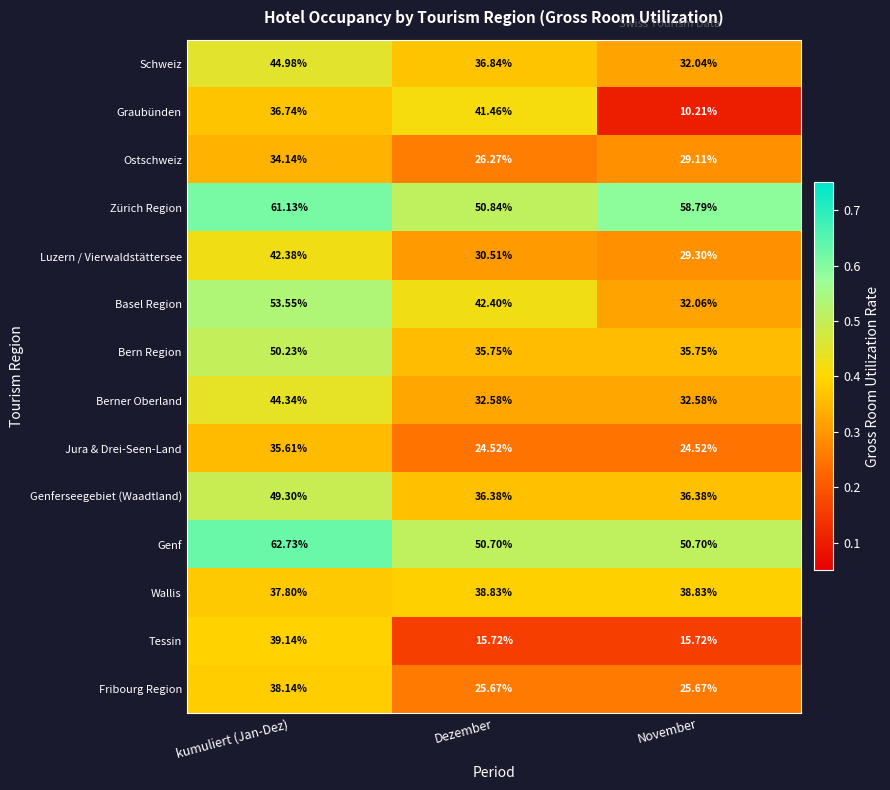

Where is Zürich Region nearest to the value 55?

November